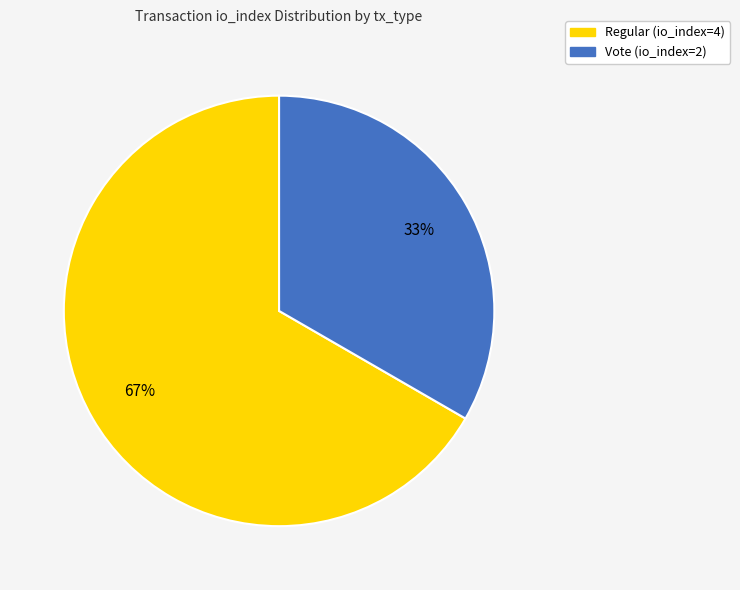

Which has a higher value, Vote (io_index=2) or Regular (io_index=4)?

Regular (io_index=4)